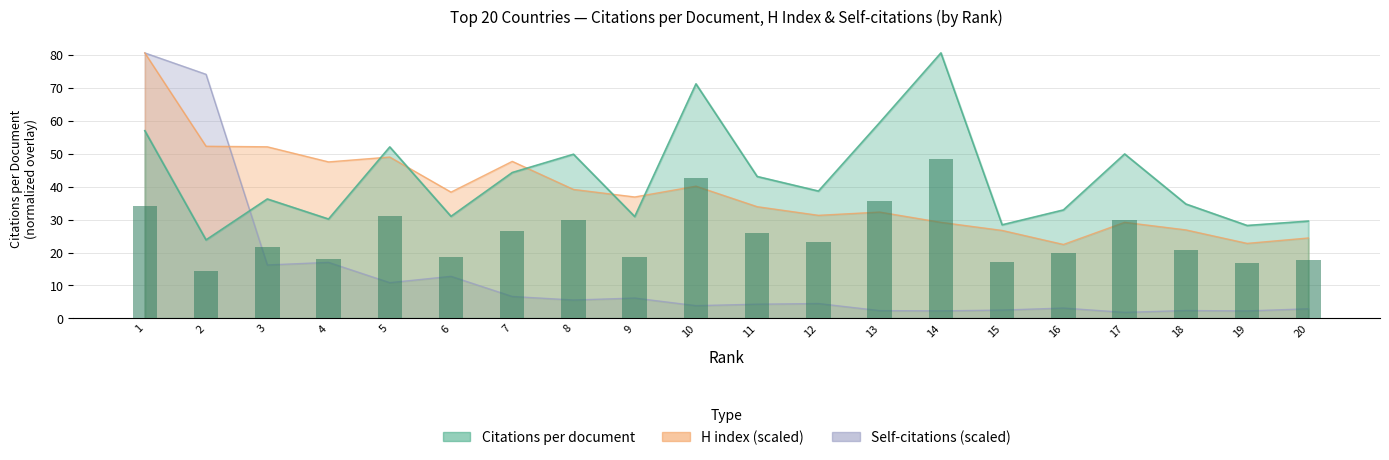

Where does the Self-citations (scaled) series first go above 4?

1